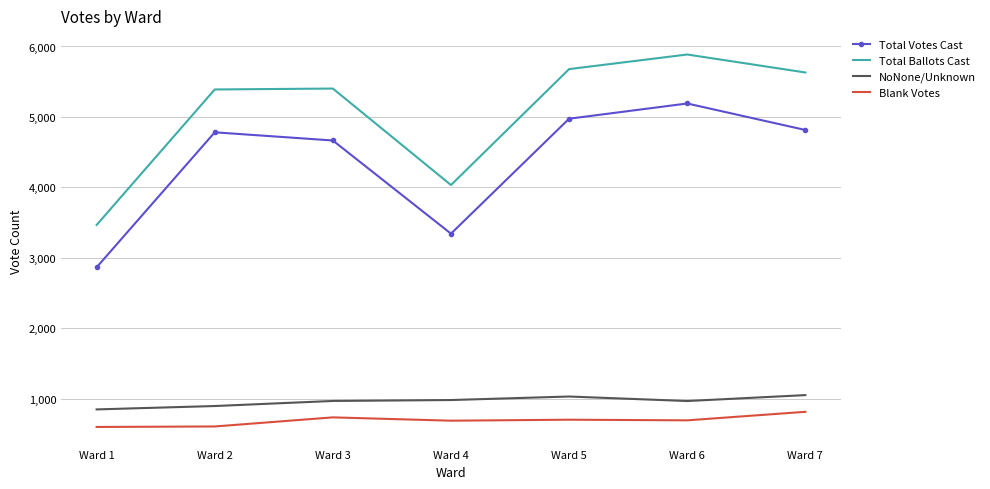

Which series has the largest total across all categories?

Total Ballots Cast